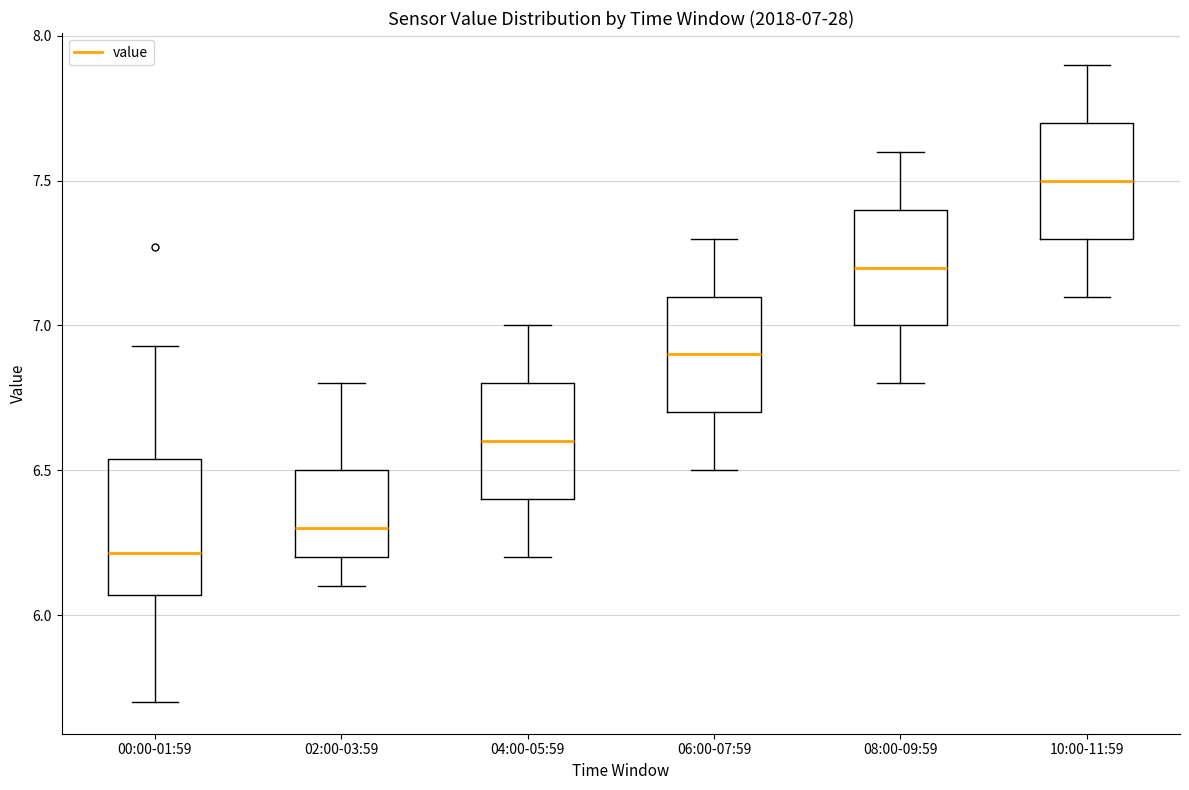

Which box is the tallest, from its lower edge to its upper edge?

00:00-01:59